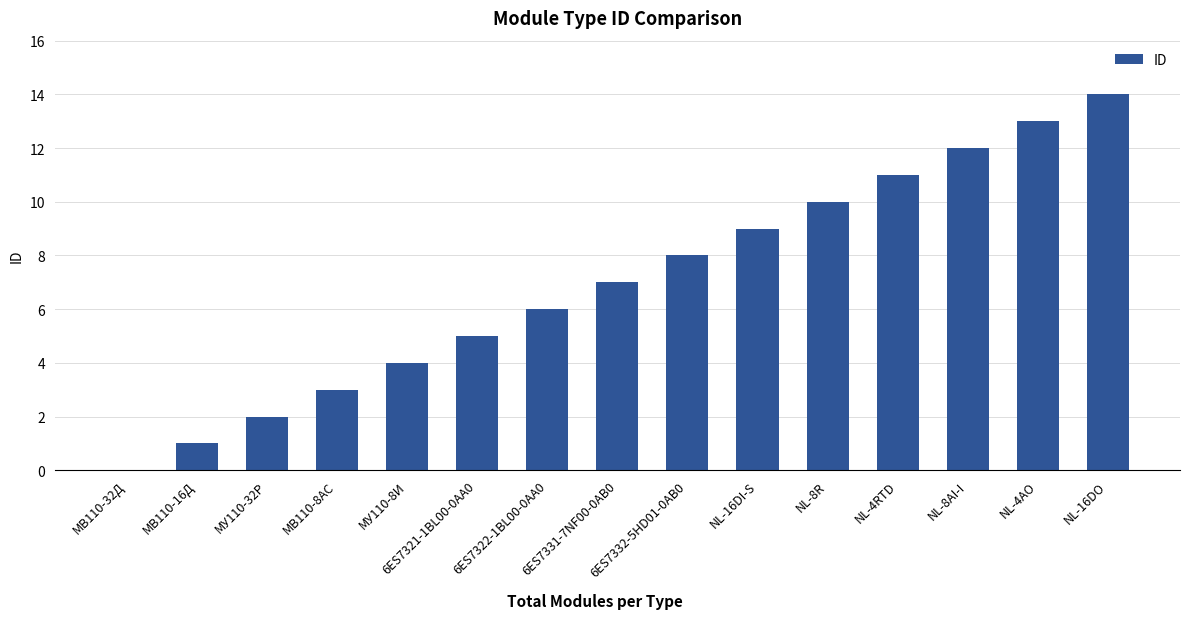

What is the change in value from МВ110-32Д to NL-16DO?

+14